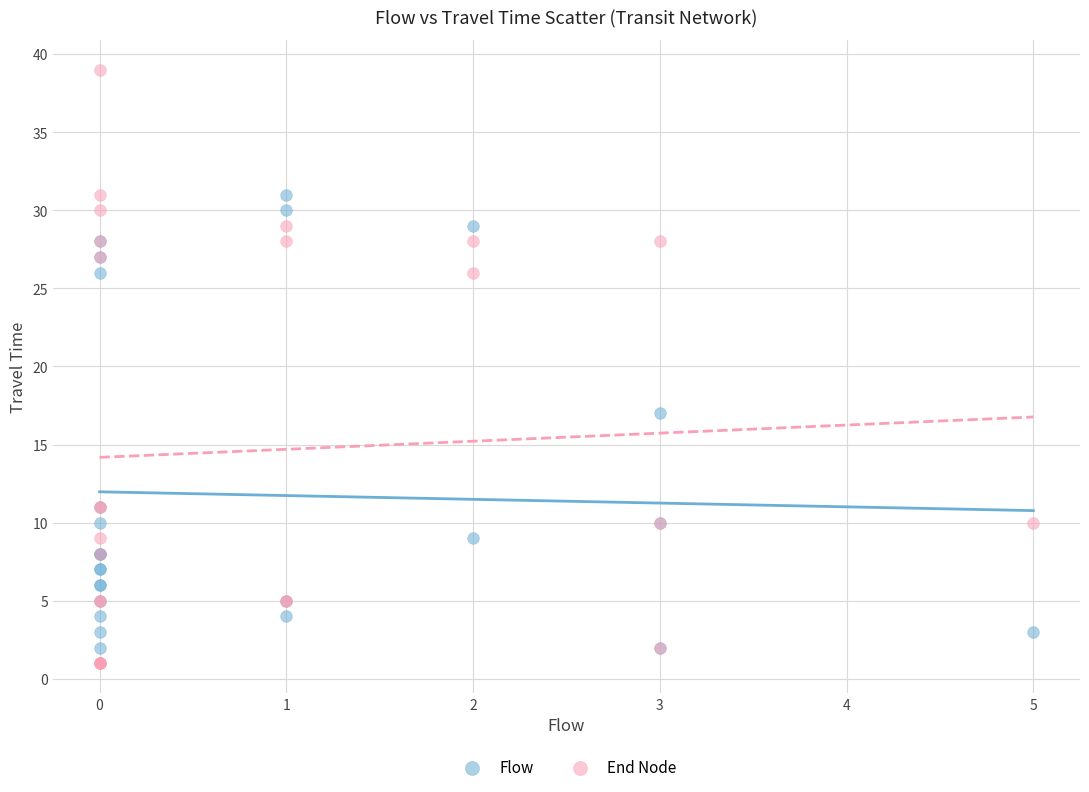

Which series contains the lowest Y value?

End Node